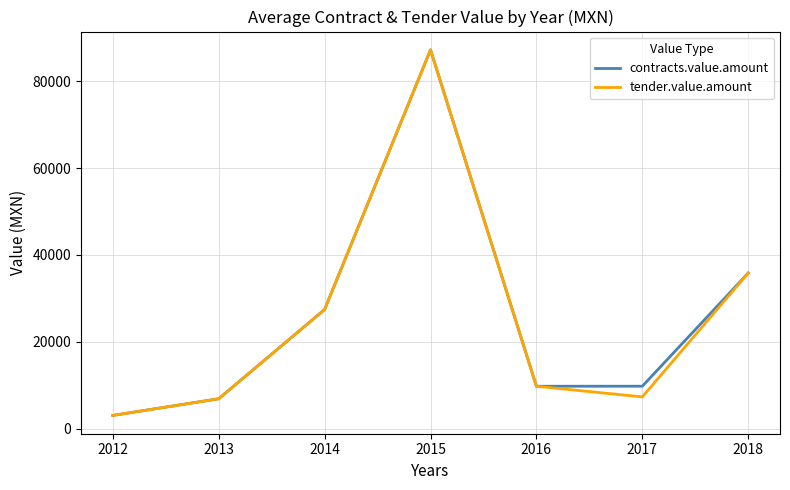

Where is the first local maximum for contracts.value.amount?

2015